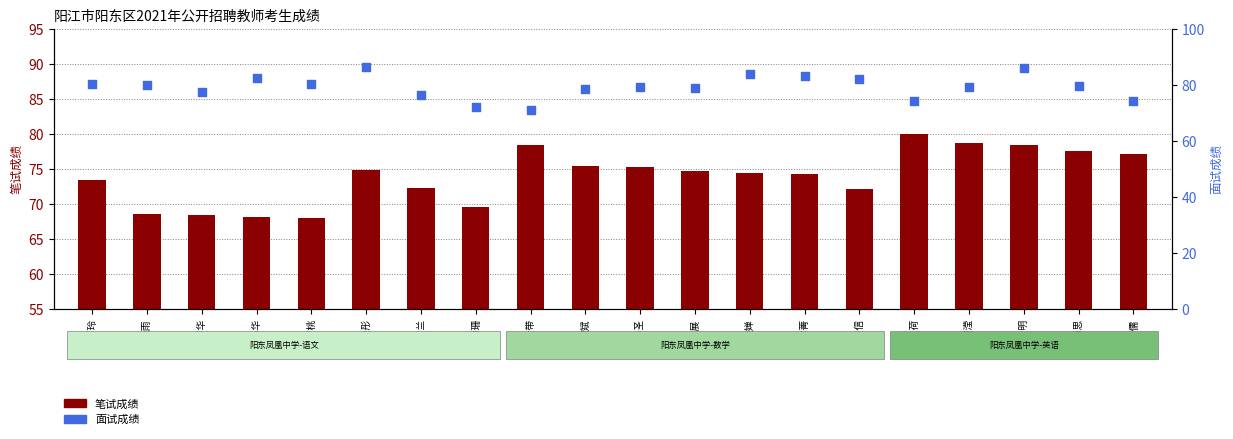

Is the value of 面试成绩 at 何斌 greater than the value of 笔试成绩 at 雷坚信?

Yes